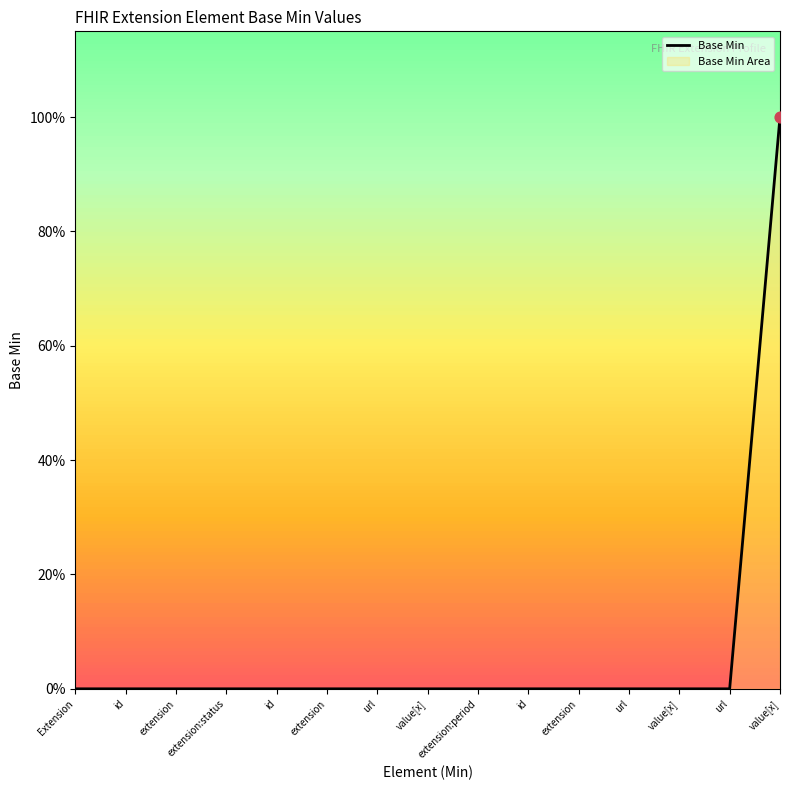

Which has a higher value, extension or id?

extension